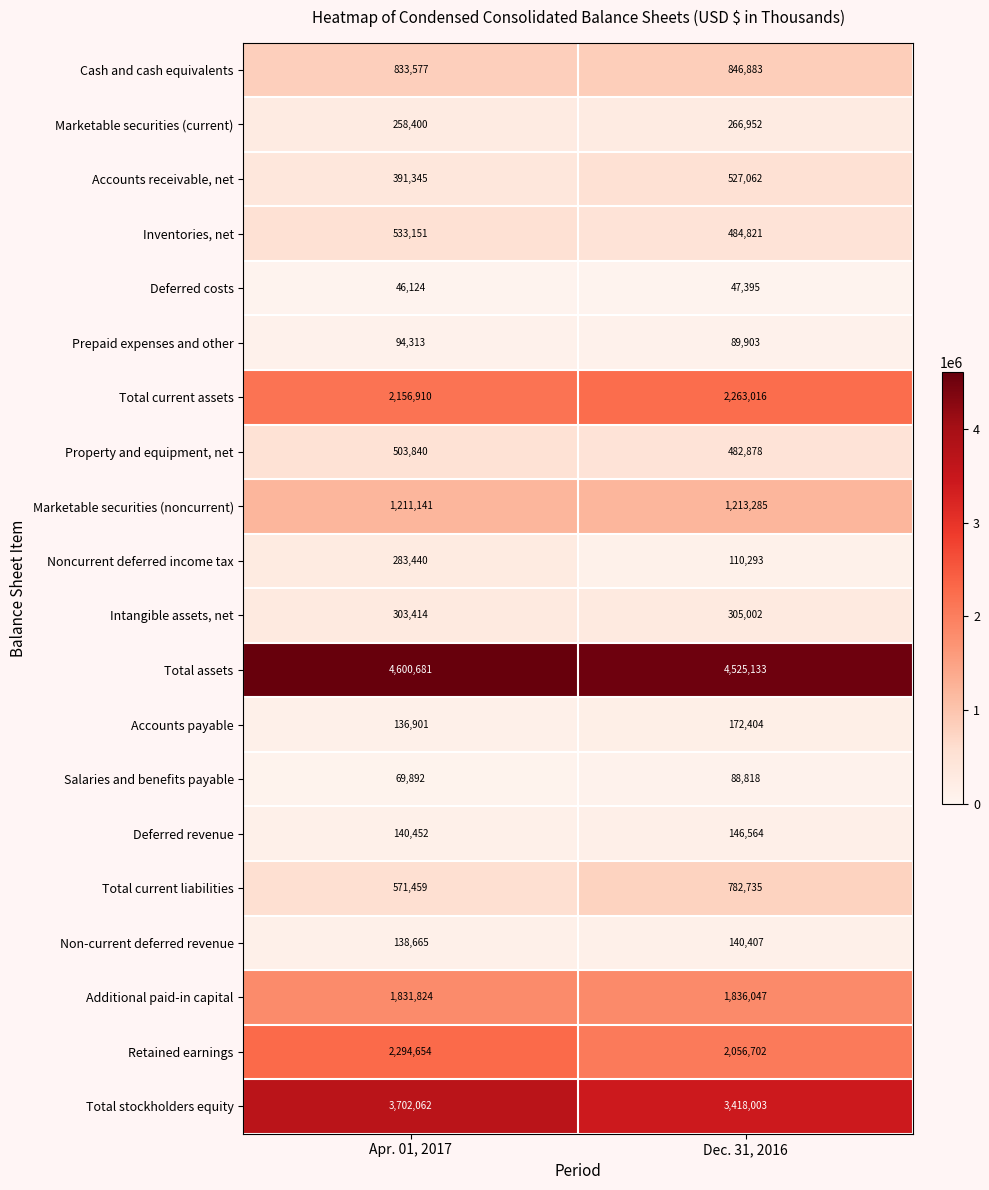

How many categories are shown in the chart?

2